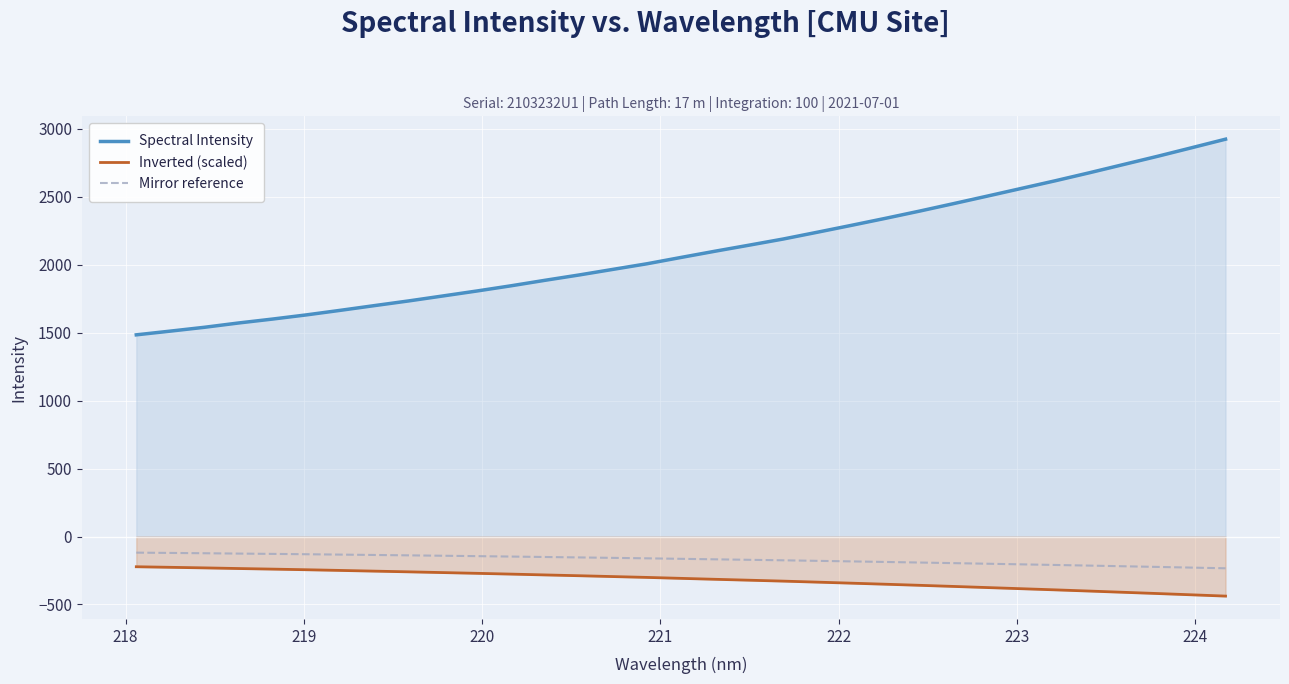

What is the maximum value shown in the chart?

2923.5